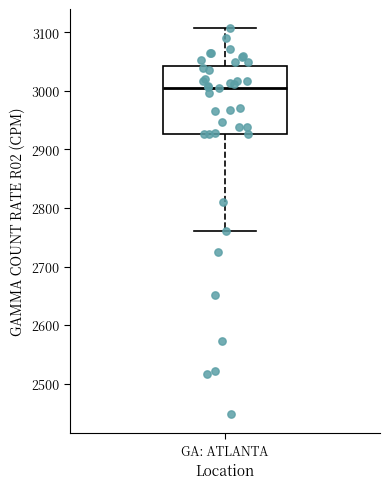

Read this box plot against the y-axis: the position of the median line, the range covered by the box, and the ends of both whiskers. The values are not printed on the chart, so give them approximately, as read against the axis.

median 3010, box 2930 to 3040, whiskers 2760 to 3110